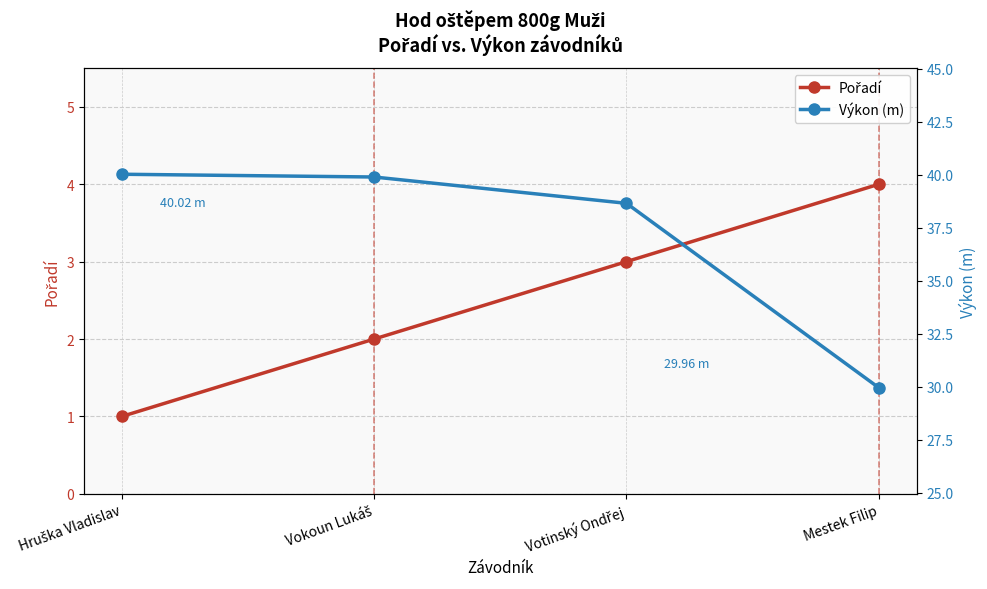

Where does the Výkon (m) series first go above 39?

Hruška Vladislav